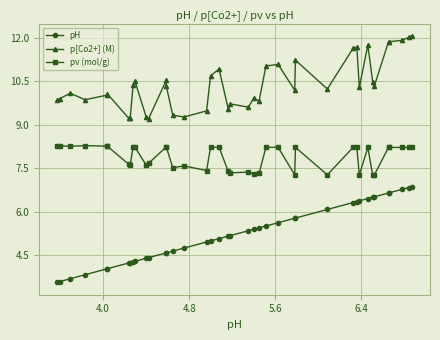

Which series has the largest range (max minus min)?

pH